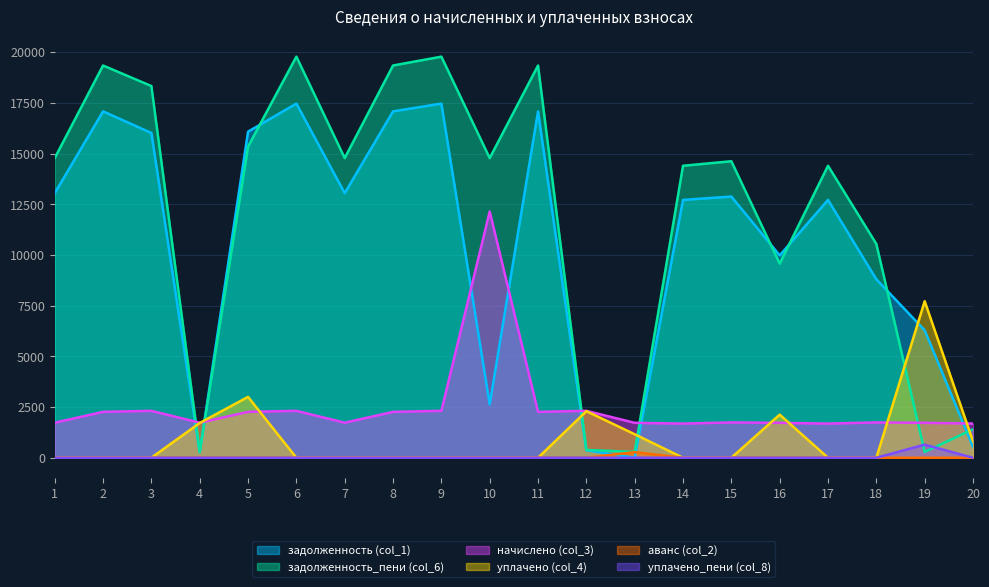

Does the chart have visible grid lines?

Yes